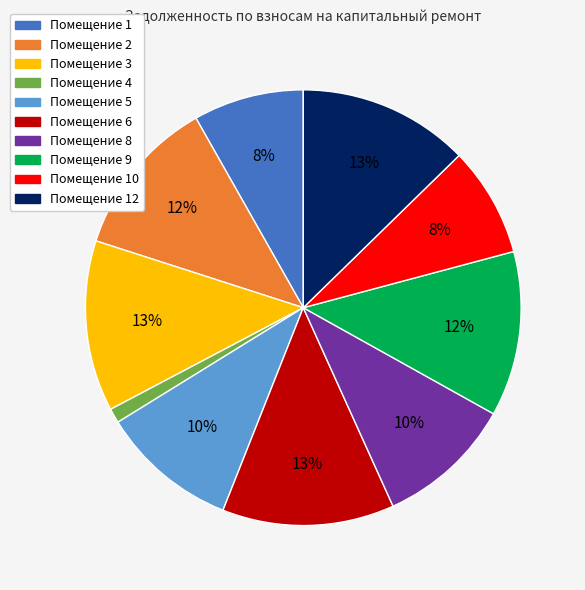

How many slices are in this pie chart?

10